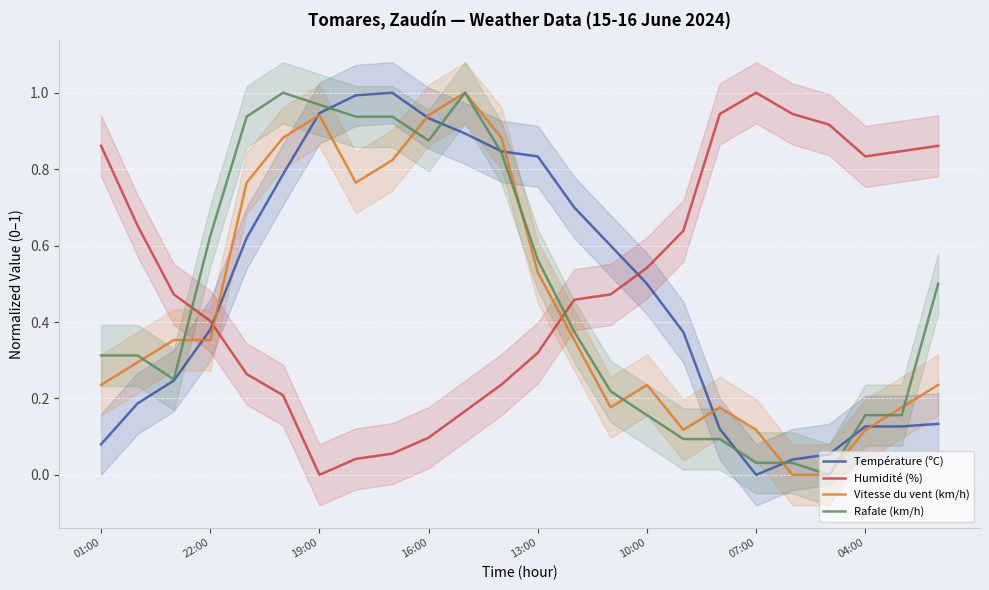

Reading right to left, extract all data points from this chart.

Température (ºC): 0.1	0.1	0.1	0.1	0.0	0.0	0.1	0.4	0.5	0.6	0.7	0.8	0.8	0.9	0.9	1.0	1.0	0.9	0.8	0.6	0.4	0.2	0.2	0.1
Humidité (%): 0.9	0.8	0.8	0.9	0.9	1.0	0.9	0.6	0.5	0.5	0.5	0.3	0.2	0.2	0.1	0.1	0.0	0.0	0.2	0.3	0.4	0.5	0.7	0.9
Vitesse du vent (km/h): 0.2	0.2	0.1	0.0	0.0	0.1	0.2	0.1	0.2	0.2	0.4	0.5	0.9	1.0	0.9	0.8	0.8	0.9	0.9	0.8	0.4	0.4	0.3	0.2
Rafale (km/h): 0.5	0.2	0.2	0.0	0.0	0.0	0.1	0.1	0.2	0.2	0.4	0.6	0.8	1.0	0.9	0.9	0.9	1.0	1.0	0.9	0.6	0.2	0.3	0.3